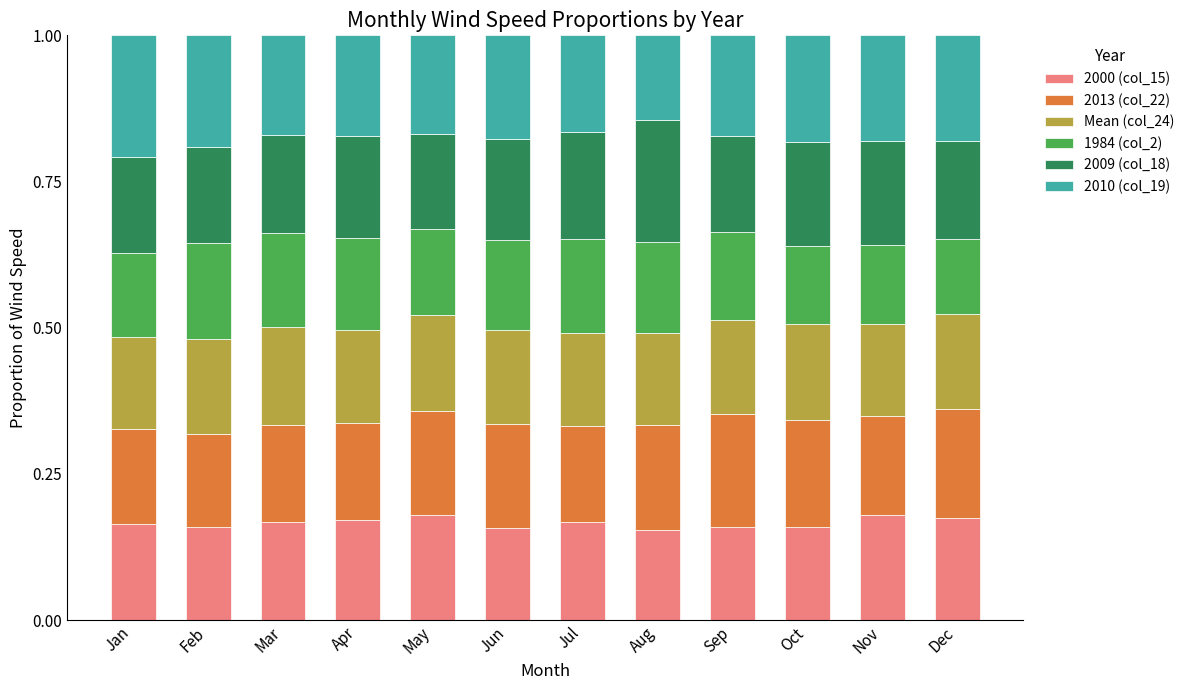

Is it true that 2000 (col_15) equals 0.2 at Oct?

True